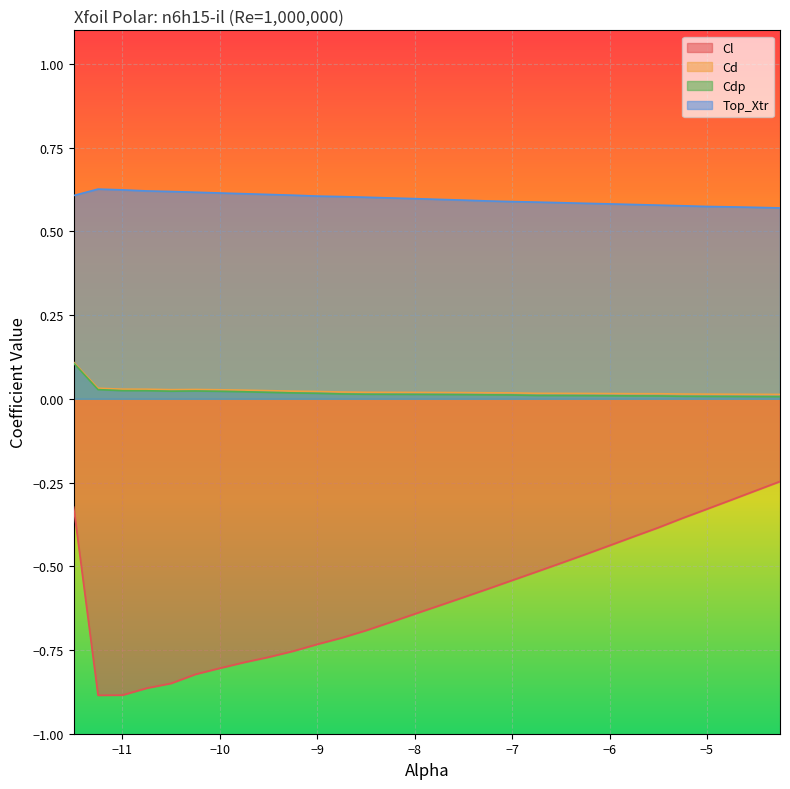

What is the label of the 22nd point from the left?

-6.25